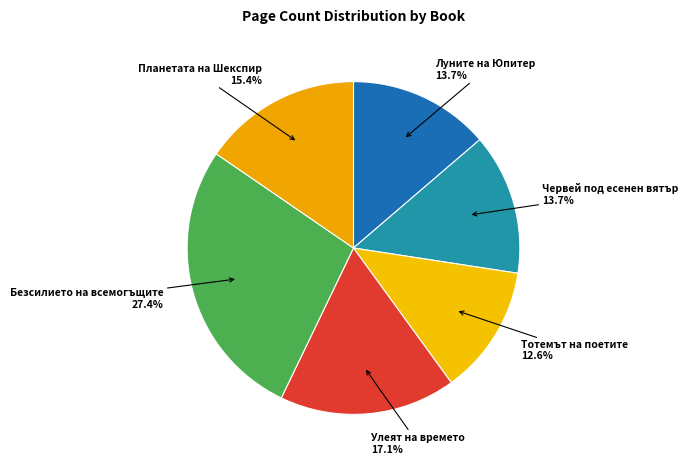

How many slices are in this pie chart?

6